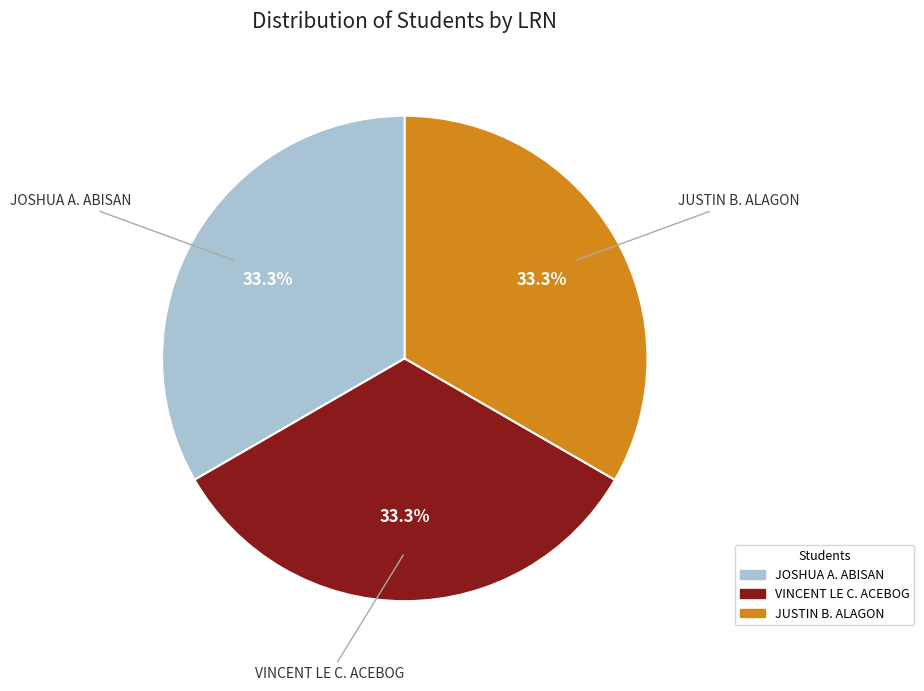

What is the total percentage of VINCENT LE C. ACEBOG and JUSTIN B. ALAGON?

66.7%